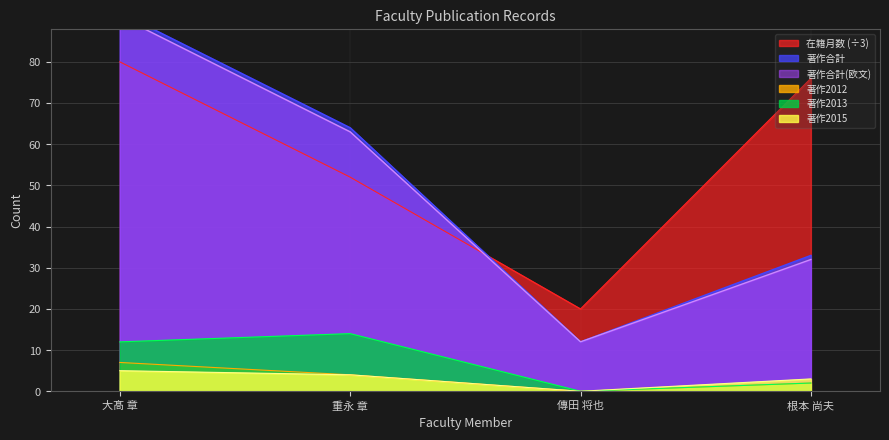

Does the chart display data point markers on the line(s)?

No